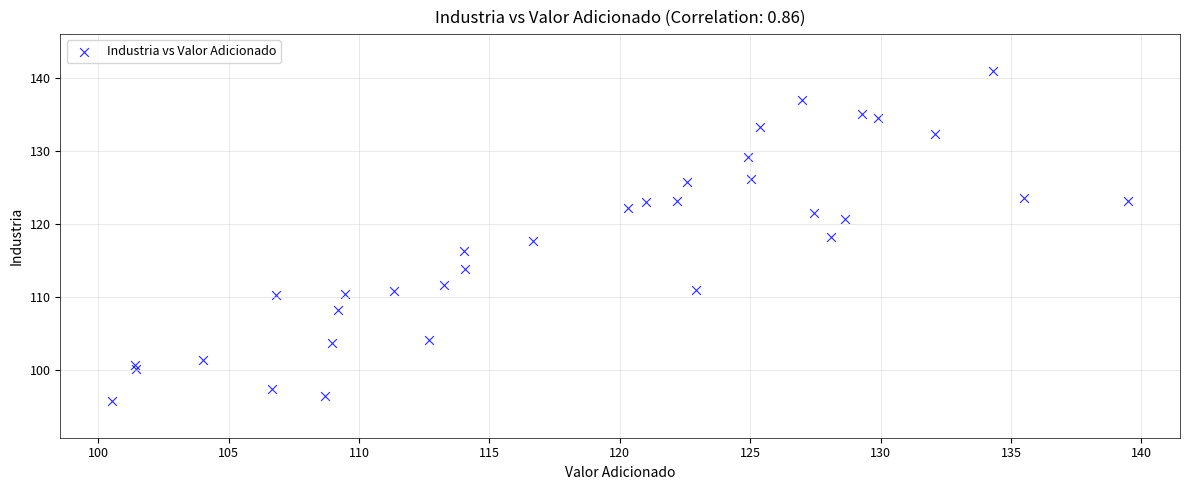

What is the range of Y values (max minus min)?

45.3